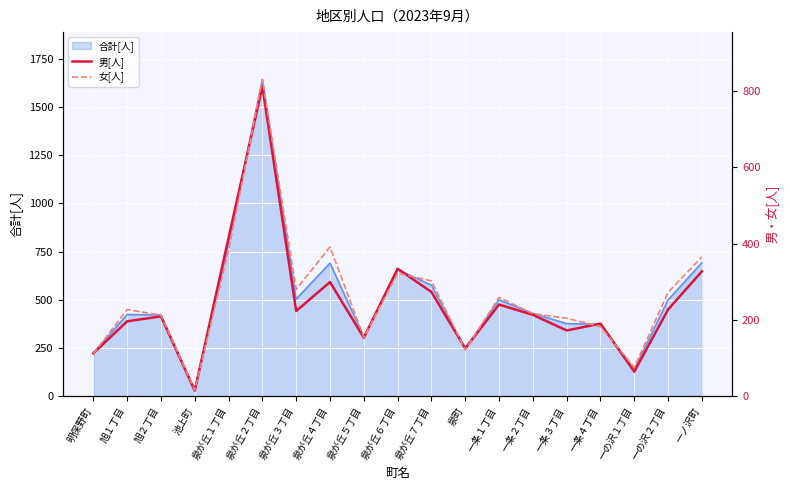

Which has a higher value, 泉町 or 一条１丁目?

一条１丁目